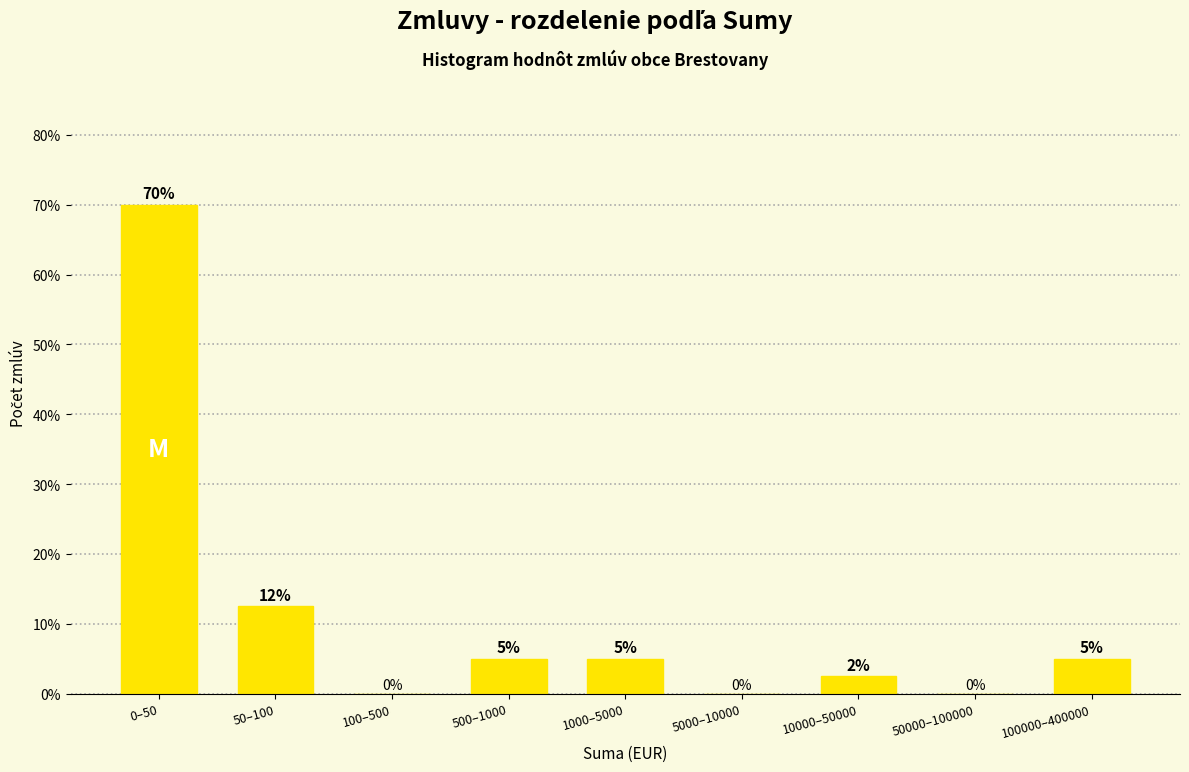

What is the maximum value shown in the chart?

70.0